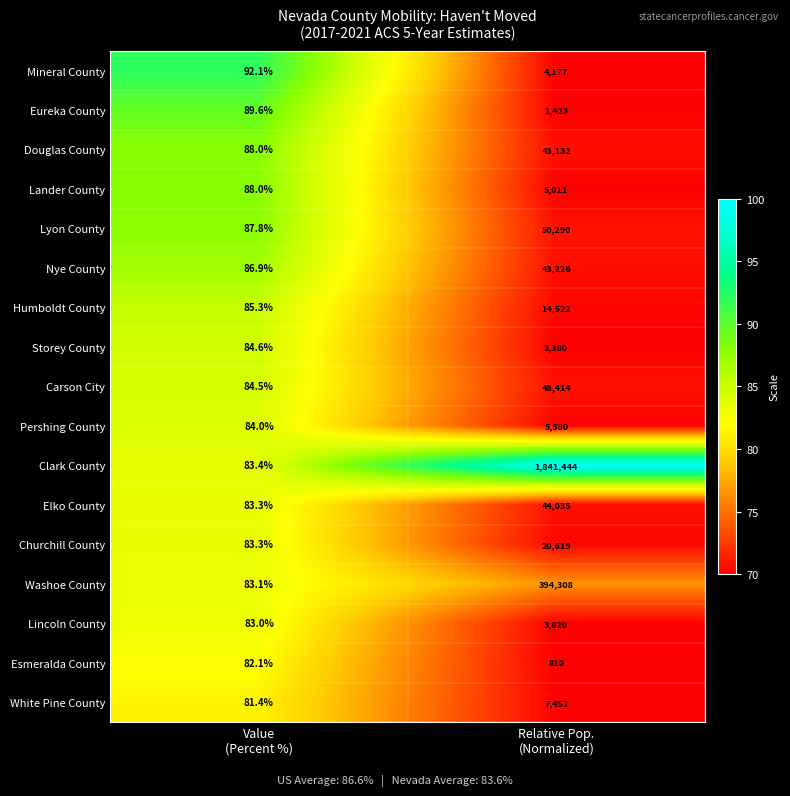

What is the total value across all series at Relative Pop.
(Normalized)?

2531642.0